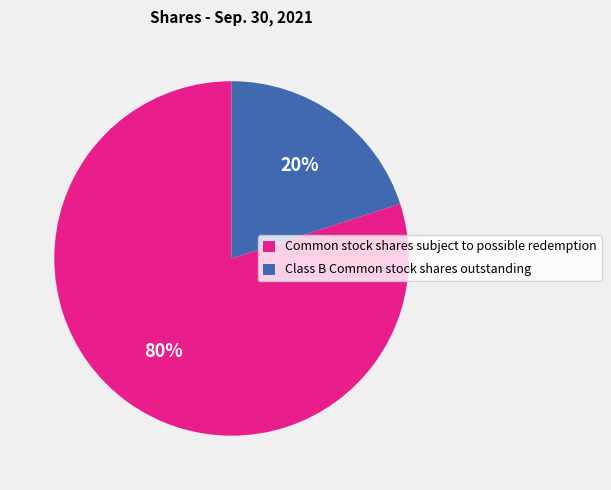

Approximately how many times larger is the value at Common stock shares subject to possible redemption compared to Class B Common stock shares outstanding?

4.0